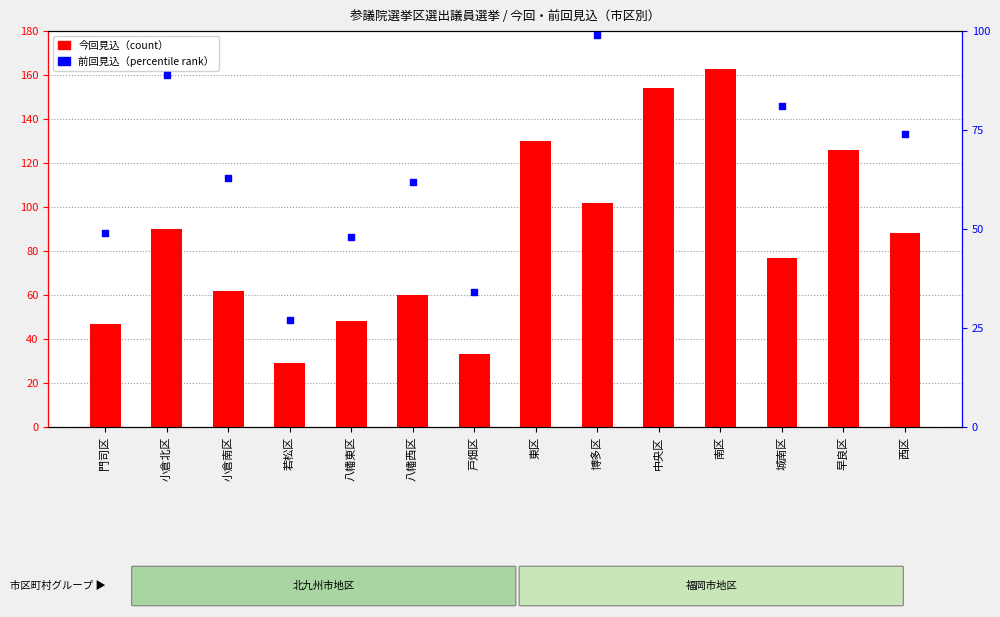

What are all the series names shown in the legend?

今回見込, 前回見込